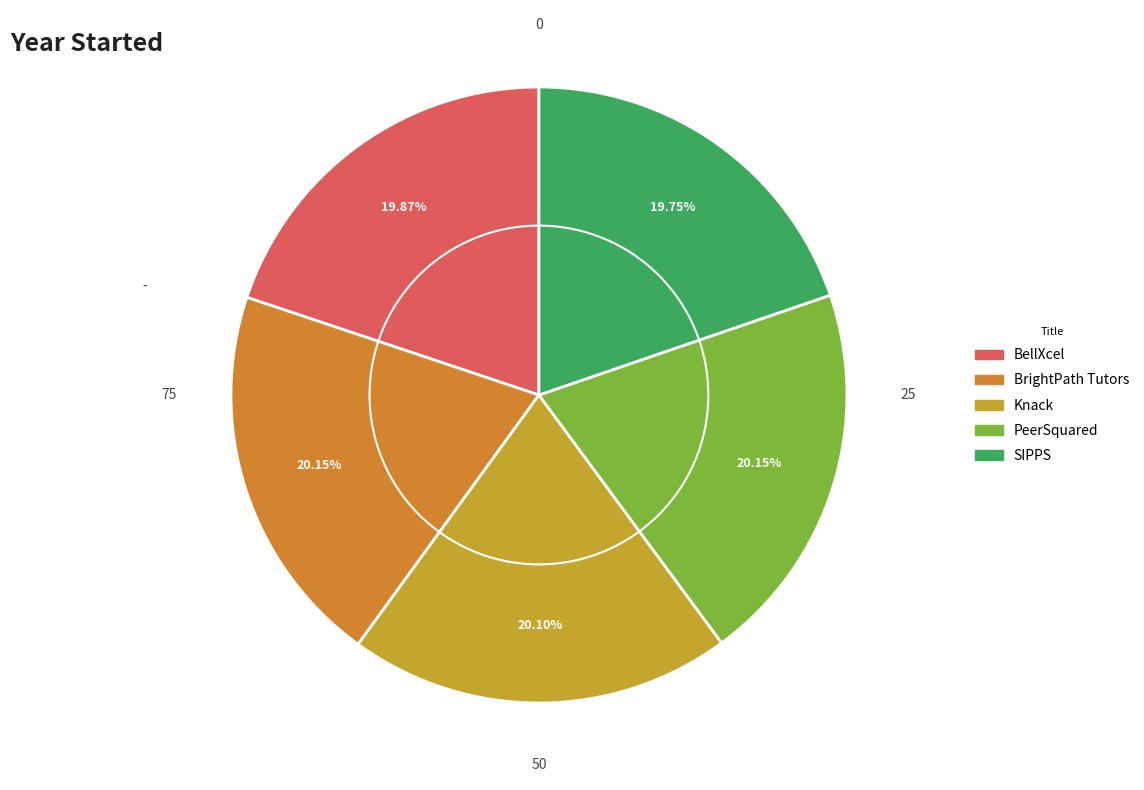

Which has a higher value, PeerSquared or SIPPS?

PeerSquared